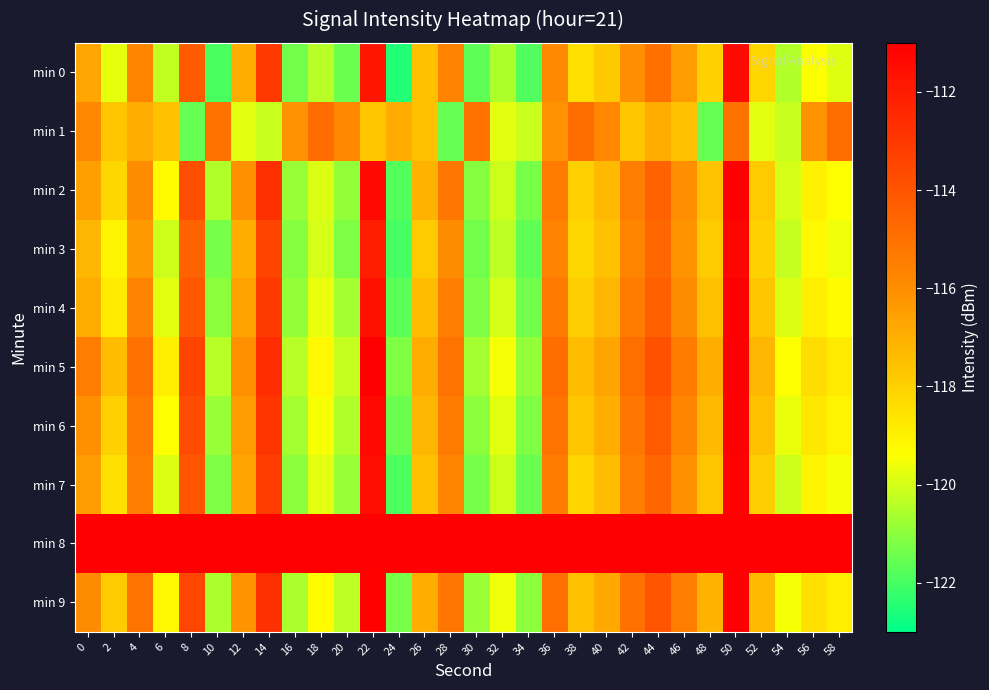

Which series changed the most between 20 and 46?

min 0